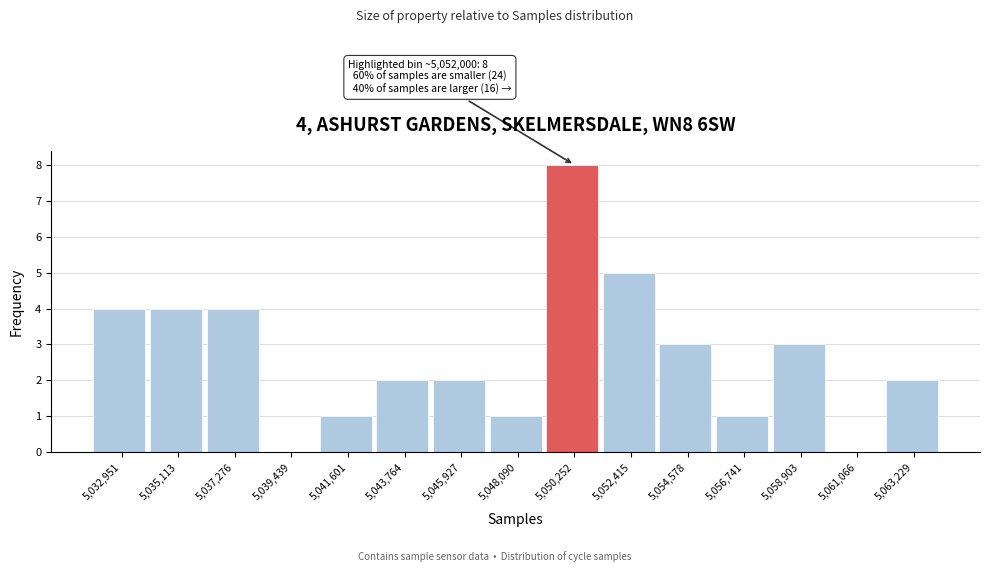

Reading left to right, transcribe all the data shown in this chart.

5,032,951=4	5,035,113=4	5,037,276=4	5,039,439=0	5,041,601=1	5,043,764=2	5,045,927=2	5,048,090=1	5,050,252=8	5,052,415=5	5,054,578=3	5,056,741=1	5,058,903=3	5,061,066=0	5,063,229=2